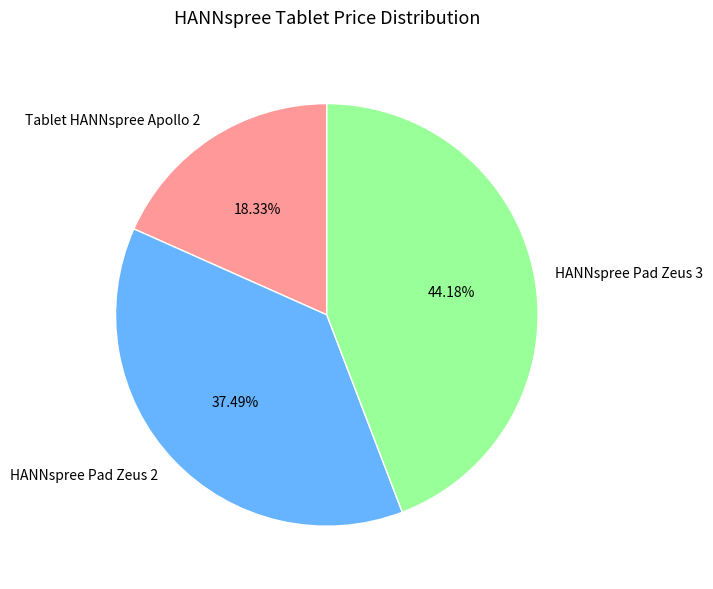

The HANNspree Pad Zeus 3 slice represents 29% of the pie. True or false?

False